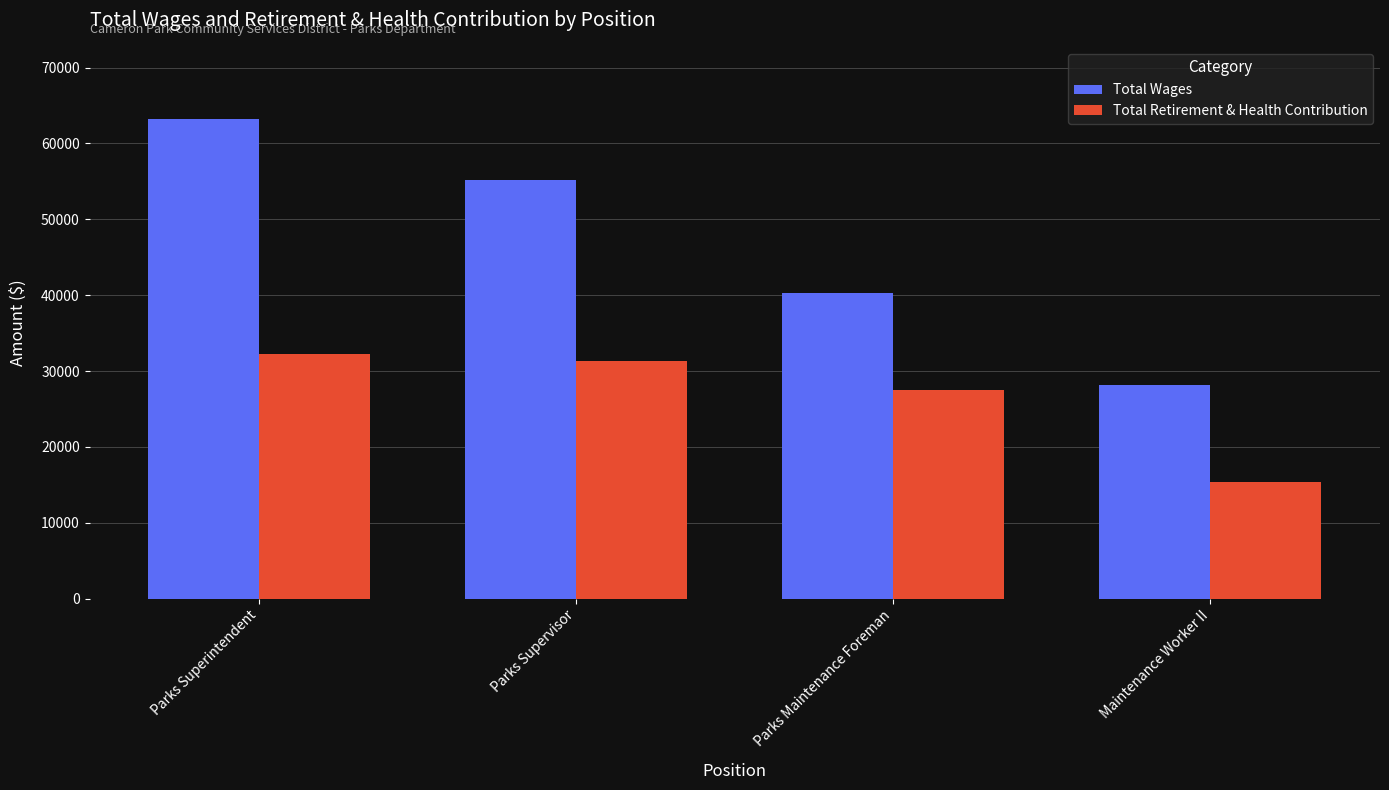

How many groups of bars are there?

4